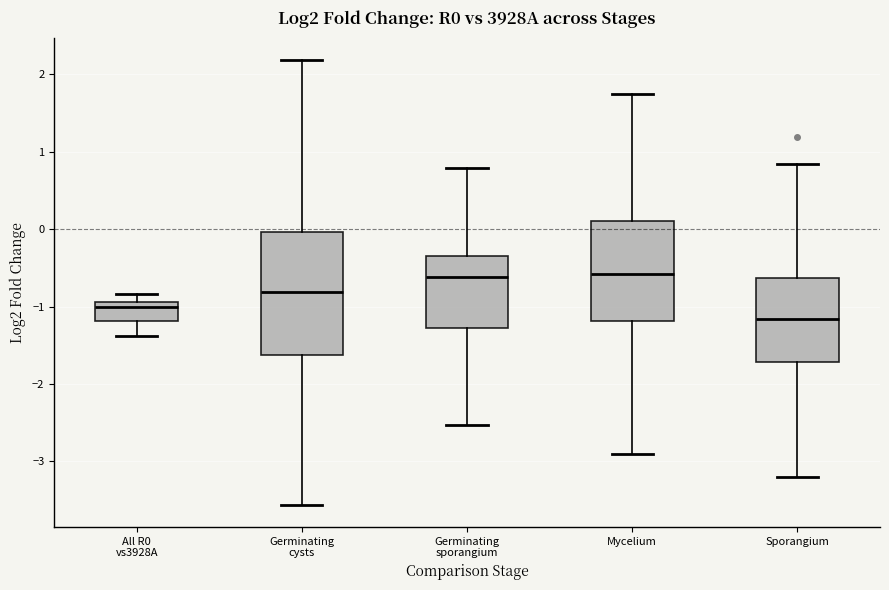

Comparing the boxes themselves (not the whiskers), which one is the tallest?

Germinating cysts